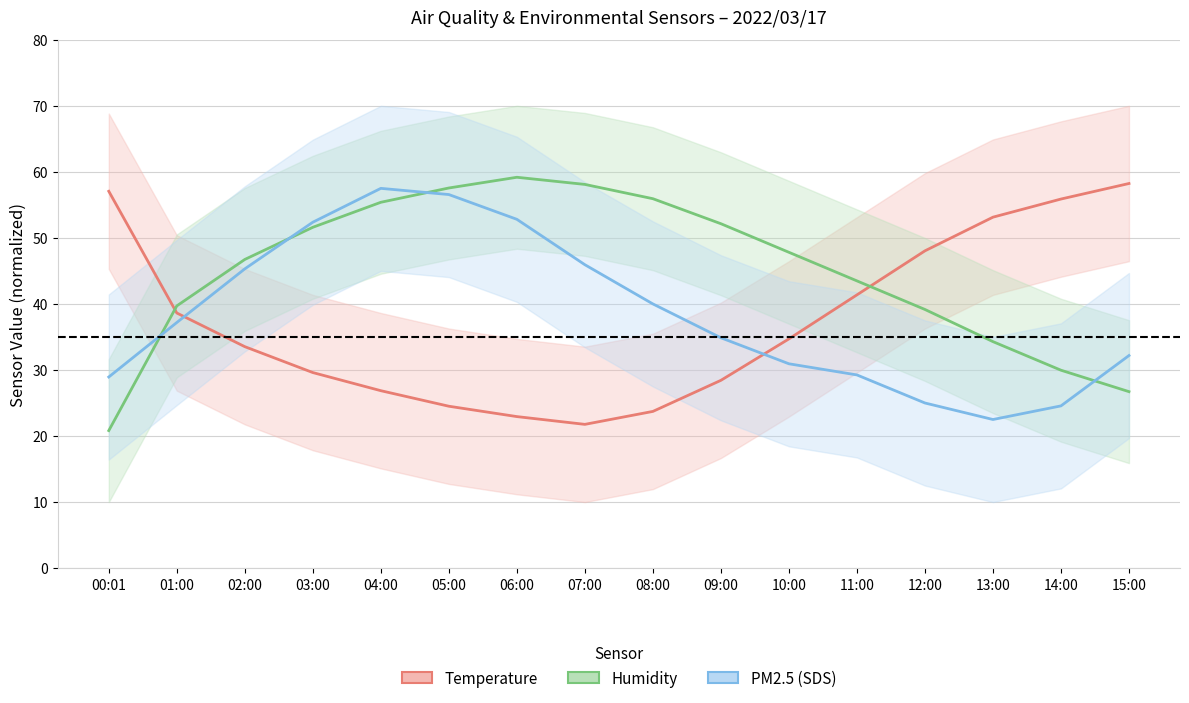

How many values in the Temperature series exceed 34?

8